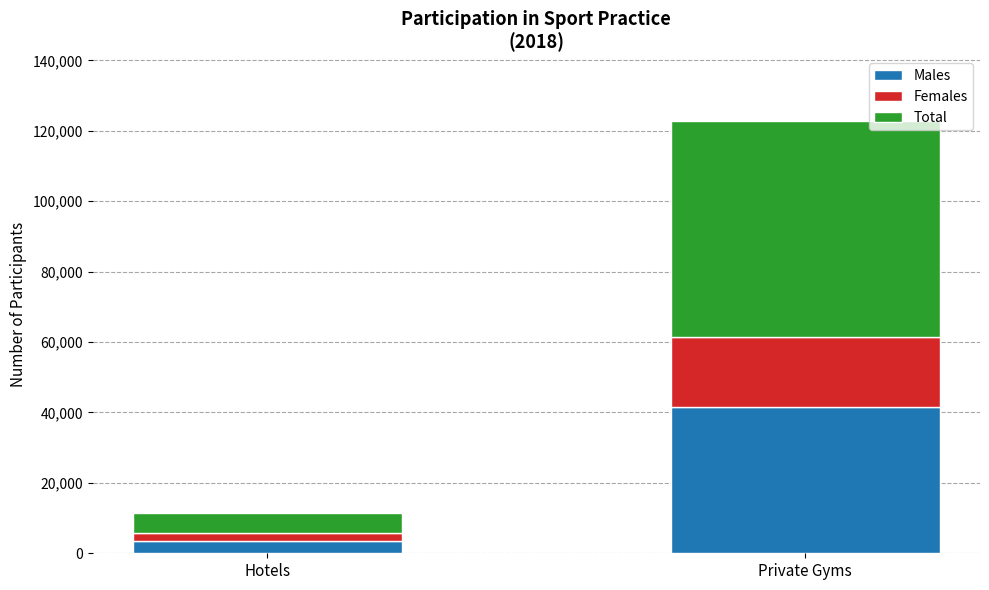

The Males series shows 3592 at Hotels. True or false?

True